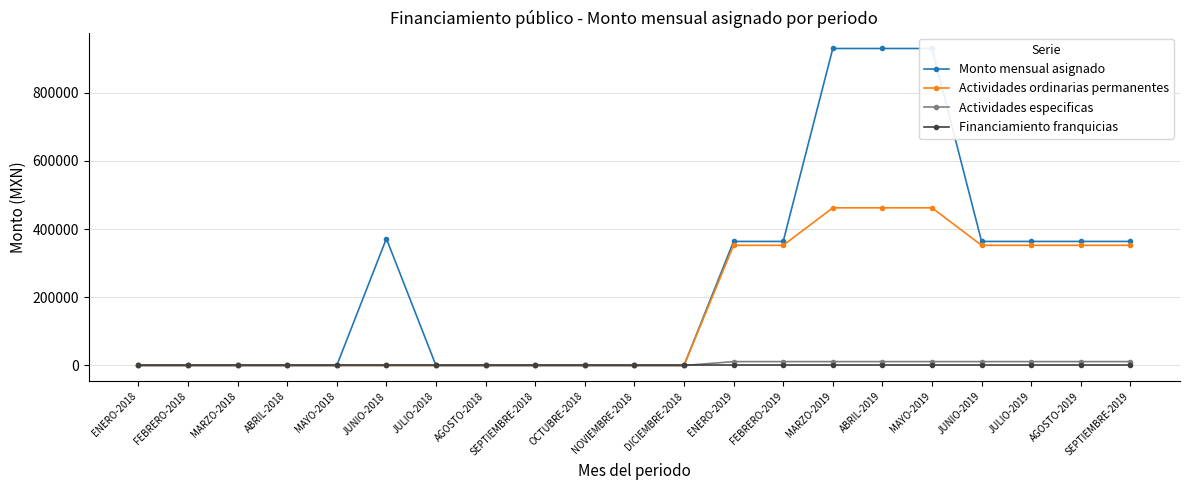

What is the label of the 2nd point from the left?

FEBRERO-2018